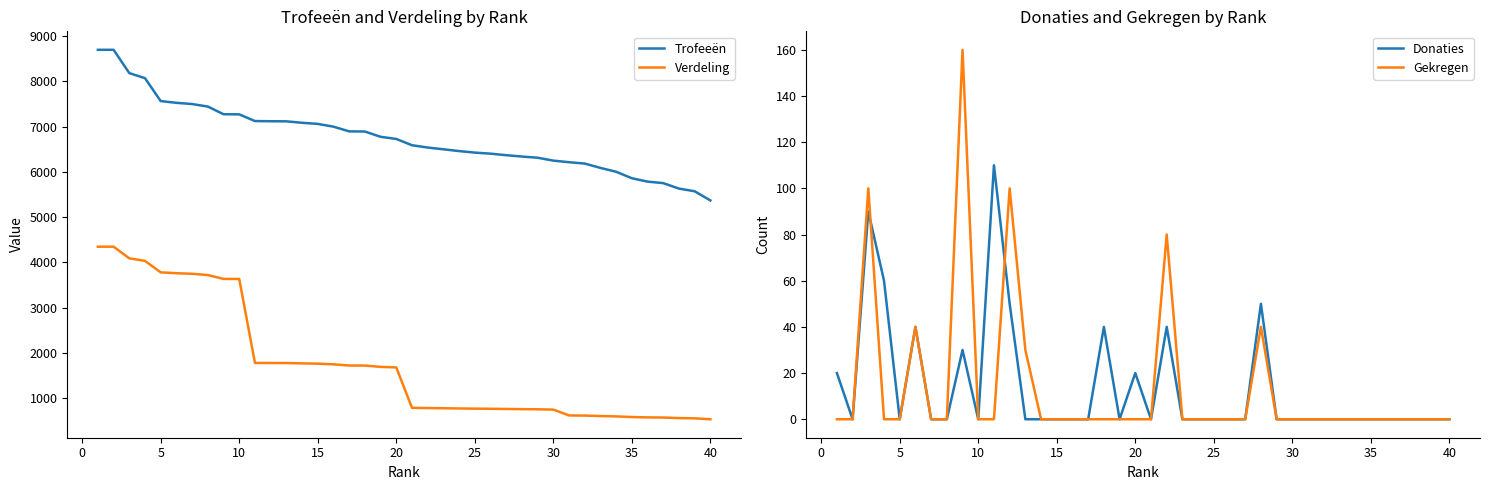

True or false: Trofeeën and Verdeling intersect in this chart.

False